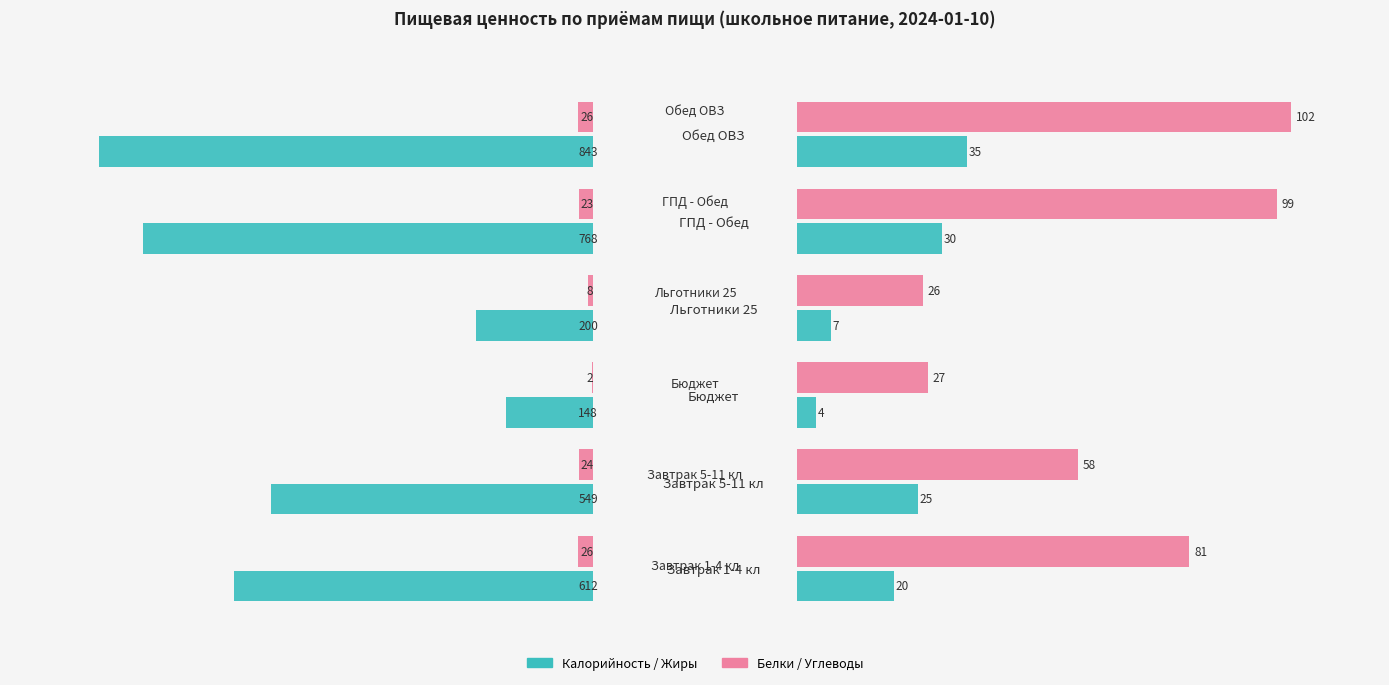

How many groups of bars are there?

6